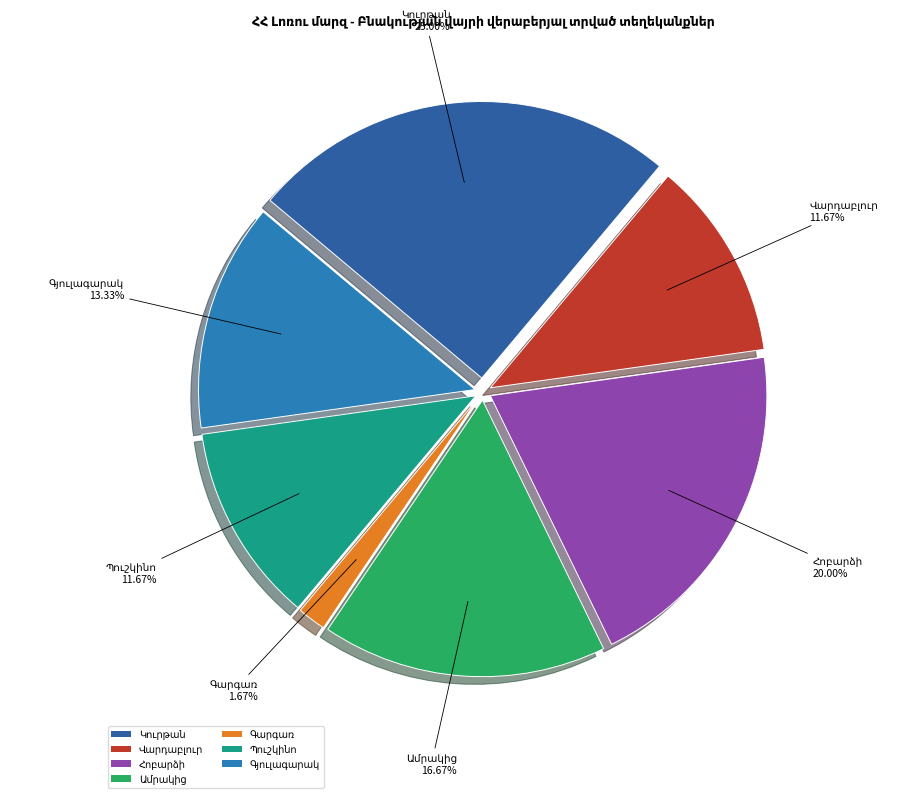

Is there any slice that represents more than half of the pie?

No